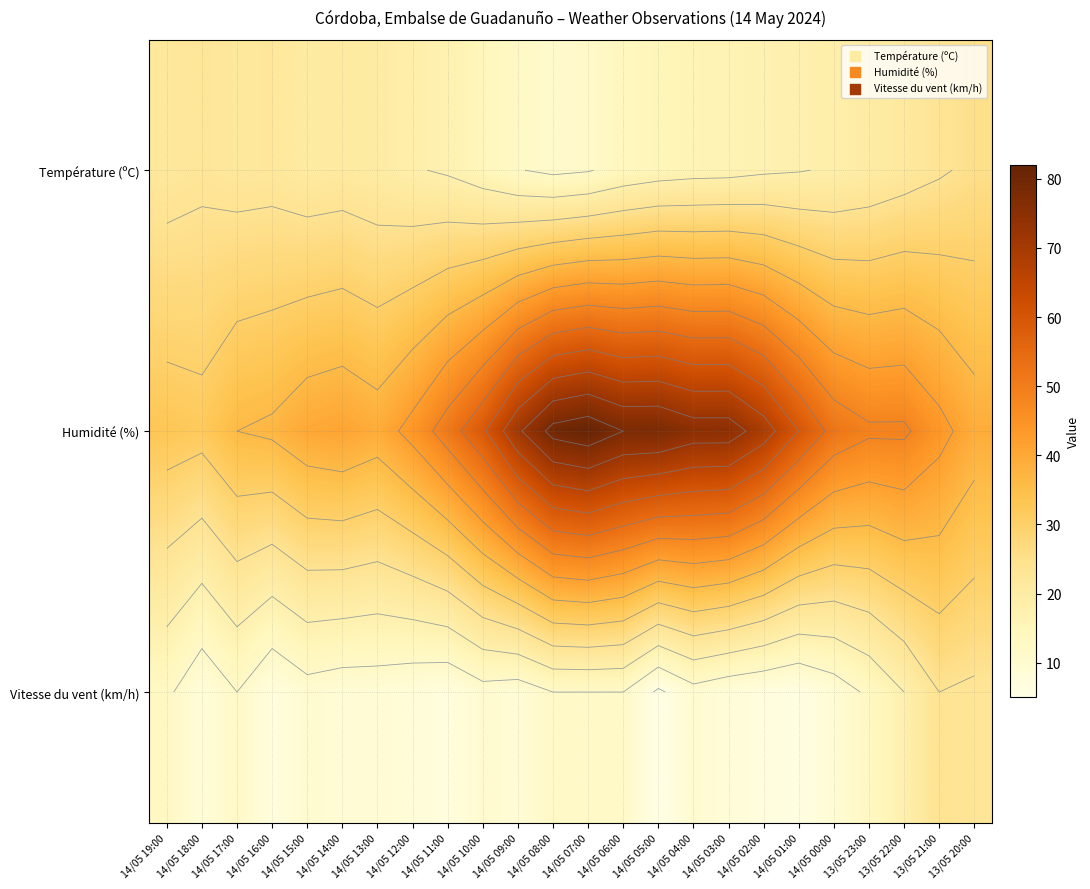

What is the highest value of the Humidité (%) series?

82.0